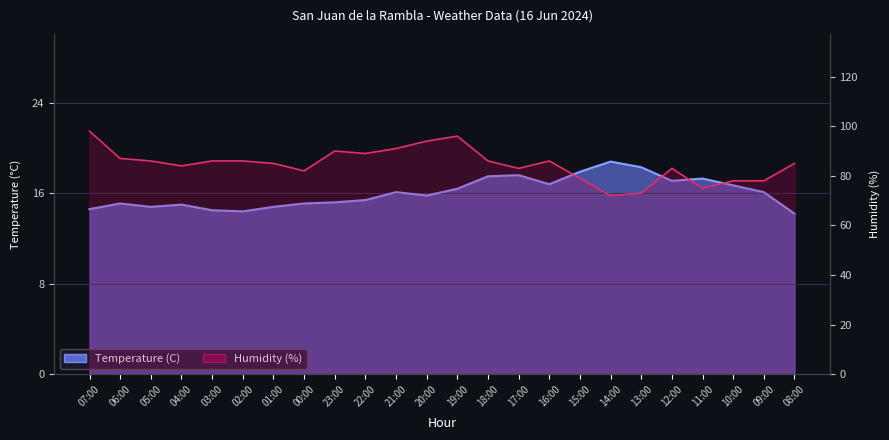

Which series changed the most between 16:00 and 09:00?

Humidity (%)